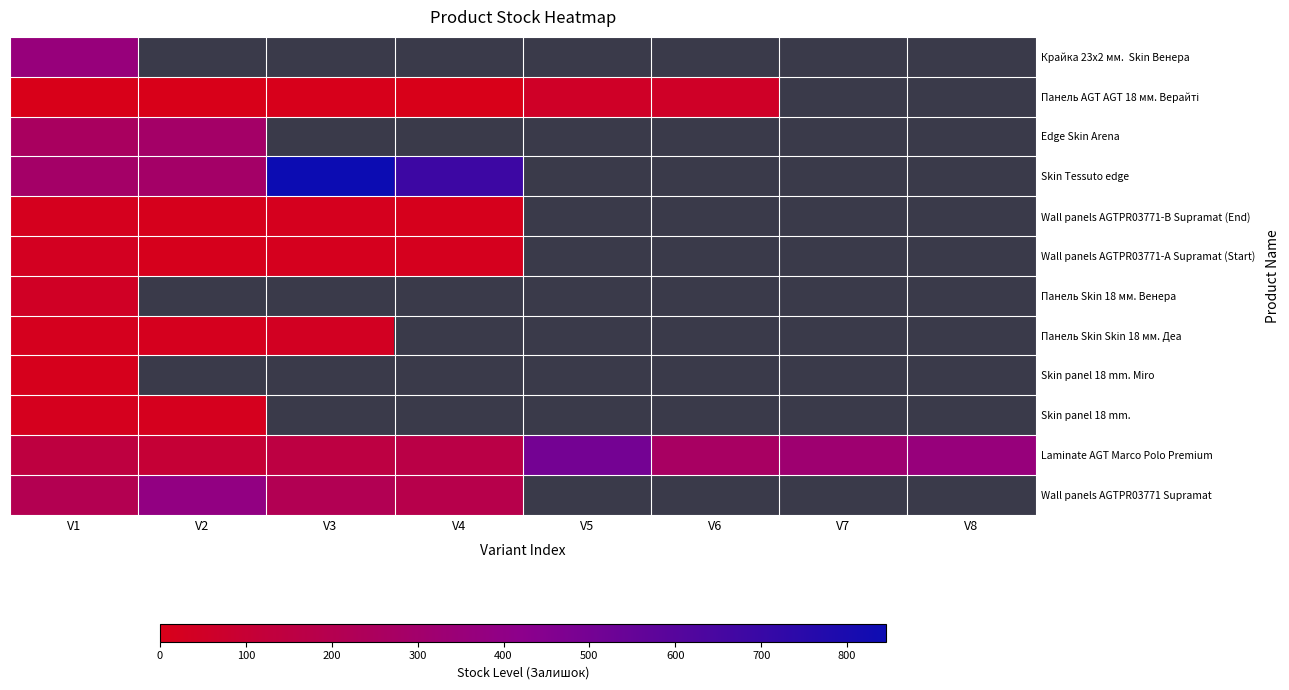

List the series in order of their peak value, lowest first.

Skin panel 18 mm. Miro, Skin panel 18 mm., Wall panels AGTPR03771-B Supramat (End), Wall panels AGTPR03771-А Supramat (Start), Панель Skin Skin 18 мм. Деа, Панель Skin 18 мм. Венера, Панель AGT AGT 18 мм. Верайті, Edge Skin Arena, Крайка 23x2 мм. Skin Венера, Wall panels AGTPR03771 Supramat, Laminate AGT Marco Polo Premium, Skin Tessuto edge